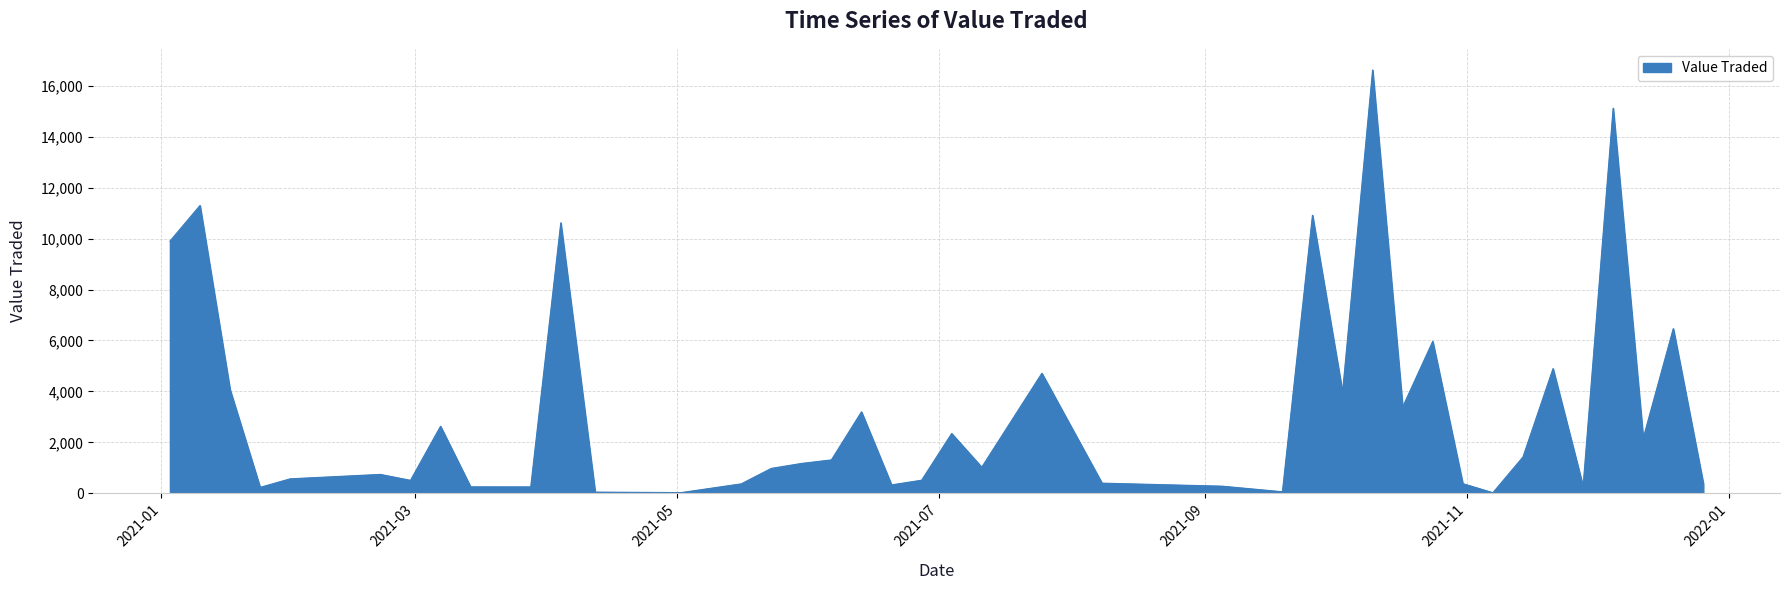

Does the chart have visible grid lines?

Yes